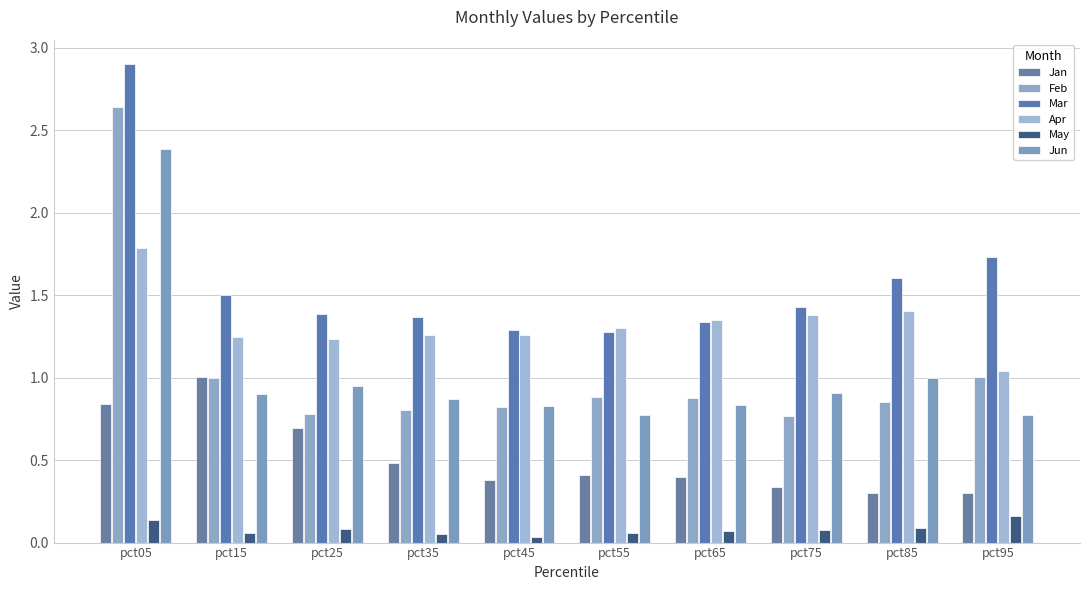

Reading left to right, extract all data points from this chart.

Jan: pct05=0.8	pct15=1.0	pct25=0.7	pct35=0.5	pct45=0.4	pct55=0.4	pct65=0.4	pct75=0.3	pct85=0.3	pct95=0.3
Feb: pct05=2.6	pct15=1.0	pct25=0.8	pct35=0.8	pct45=0.8	pct55=0.9	pct65=0.9	pct75=0.8	pct85=0.9	pct95=1.0
Mar: pct05=2.9	pct15=1.5	pct25=1.4	pct35=1.4	pct45=1.3	pct55=1.3	pct65=1.3	pct75=1.4	pct85=1.6	pct95=1.7
Apr: pct05=1.8	pct15=1.2	pct25=1.2	pct35=1.3	pct45=1.3	pct55=1.3	pct65=1.3	pct75=1.4	pct85=1.4	pct95=1.0
May: pct05=0.1	pct15=0.1	pct25=0.1	pct35=0.1	pct45=0.0	pct55=0.1	pct65=0.1	pct75=0.1	pct85=0.1	pct95=0.2
Jun: pct05=2.4	pct15=0.9	pct25=0.9	pct35=0.9	pct45=0.8	pct55=0.8	pct65=0.8	pct75=0.9	pct85=1.0	pct95=0.8